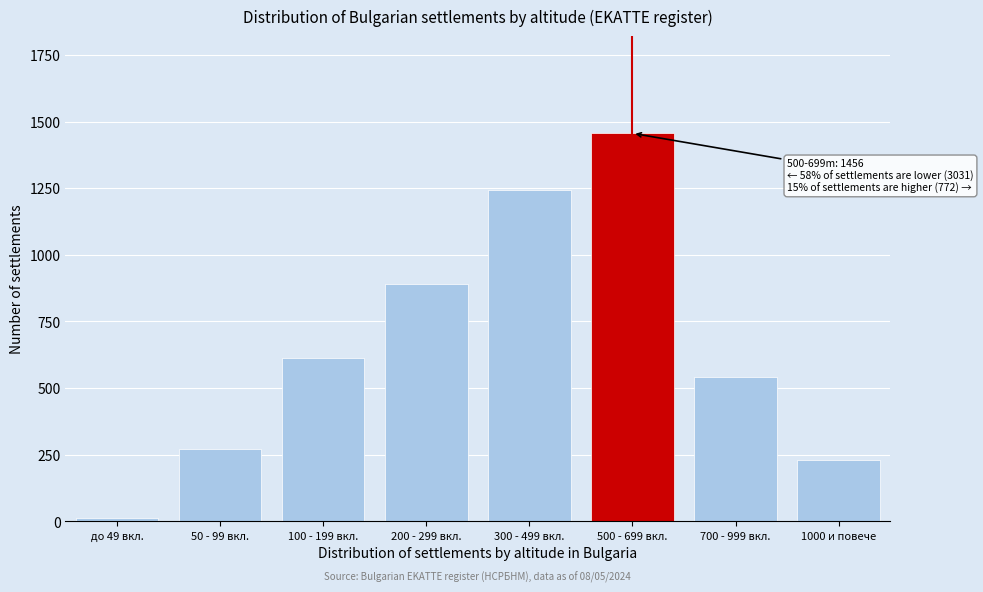

Reading left to right, list all the values displayed in this chart.

до 49 вкл.=14	50 - 99 вкл.=271	100 - 199 вкл.=612	200 - 299 вкл.=891	300 - 499 вкл.=1243	500 - 699 вкл.=1456	700 - 999 вкл.=543	1000 и повече=229